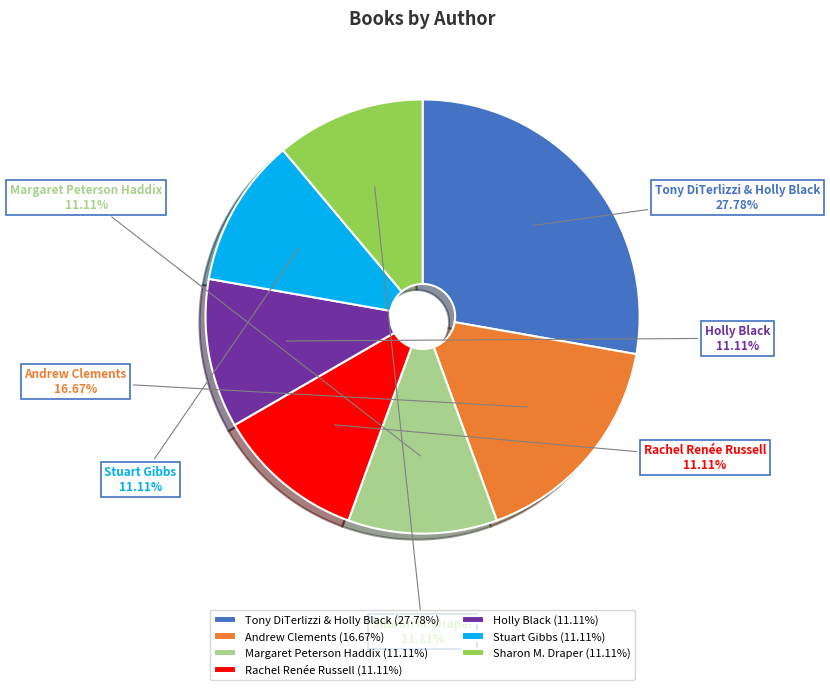

Does Sharon M. Draper account for over 50% of the chart?

No